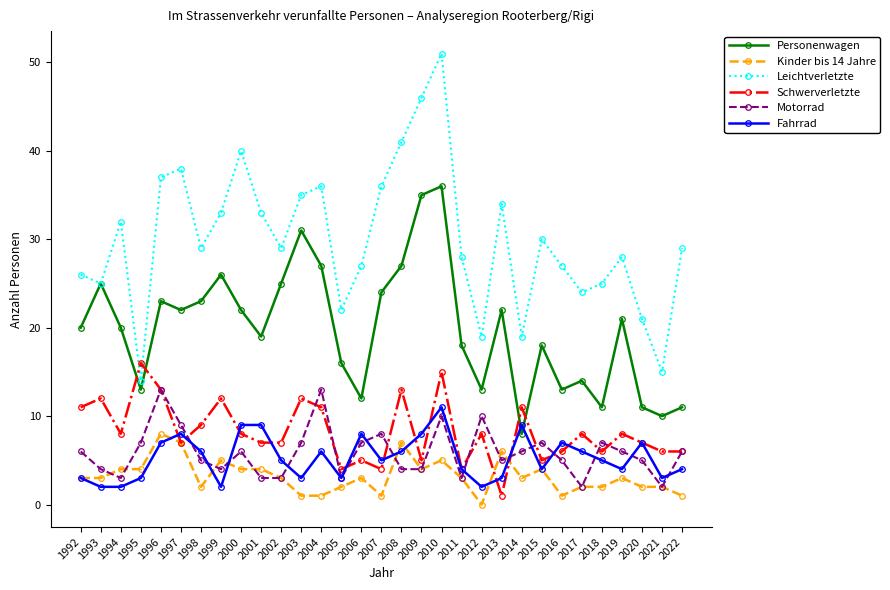

Is it true that Motorrad equals 6 at 1993?

False